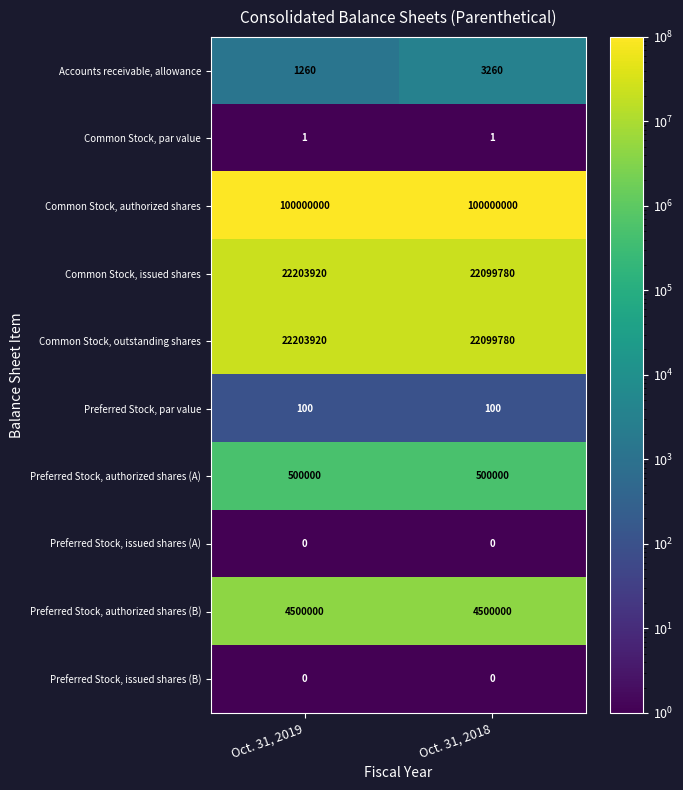

At which category is the sum across all series the highest?

Oct. 31, 2019